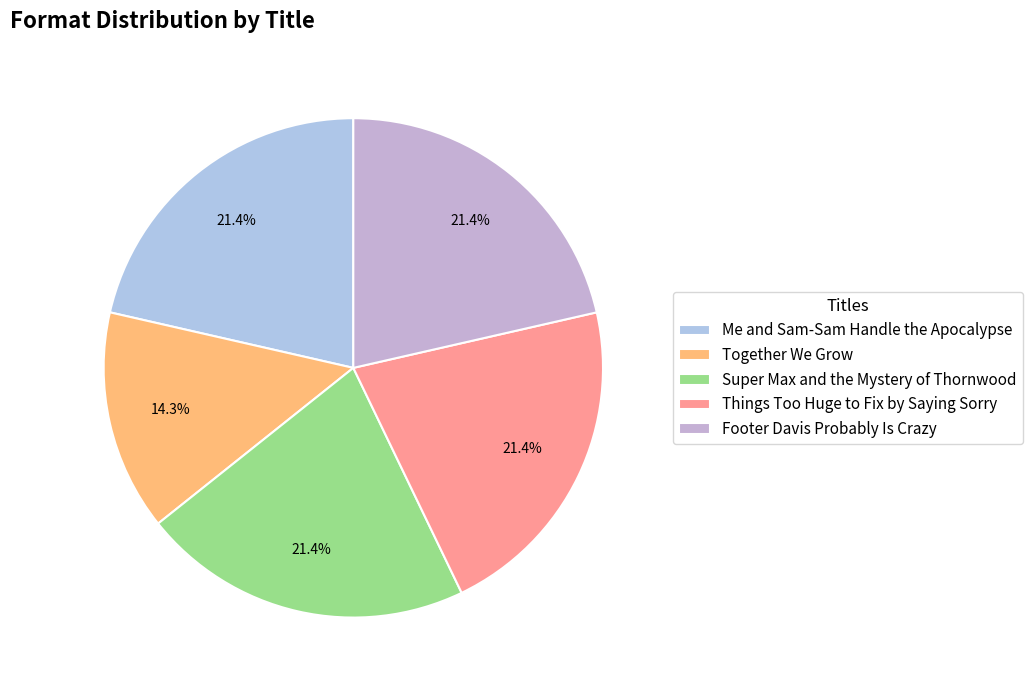

Is there any slice that represents more than half of the pie?

No